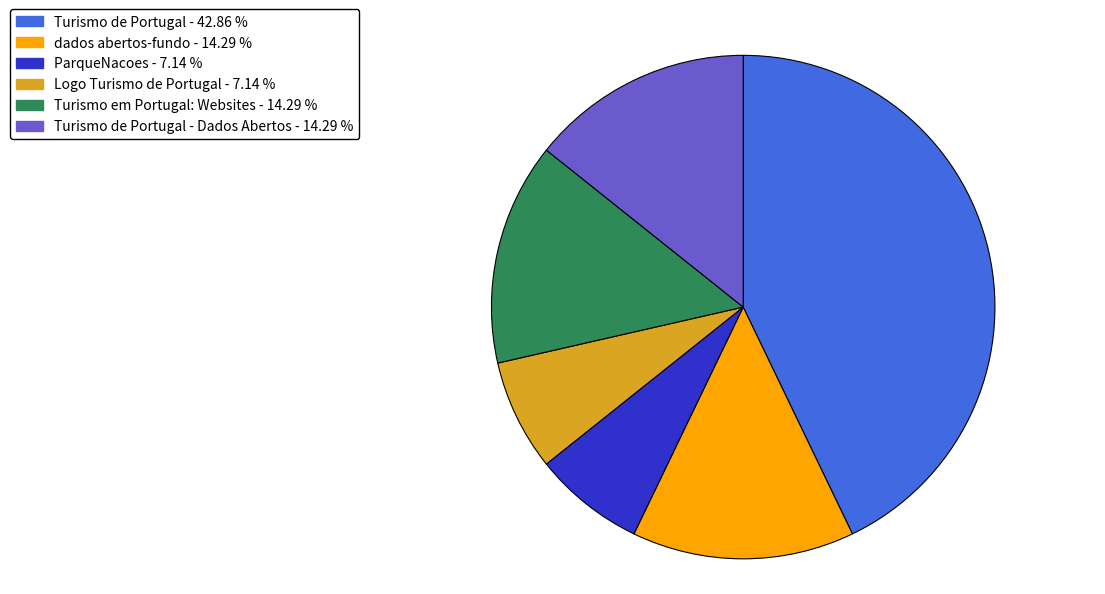

Is there a majority slice in this chart?

No